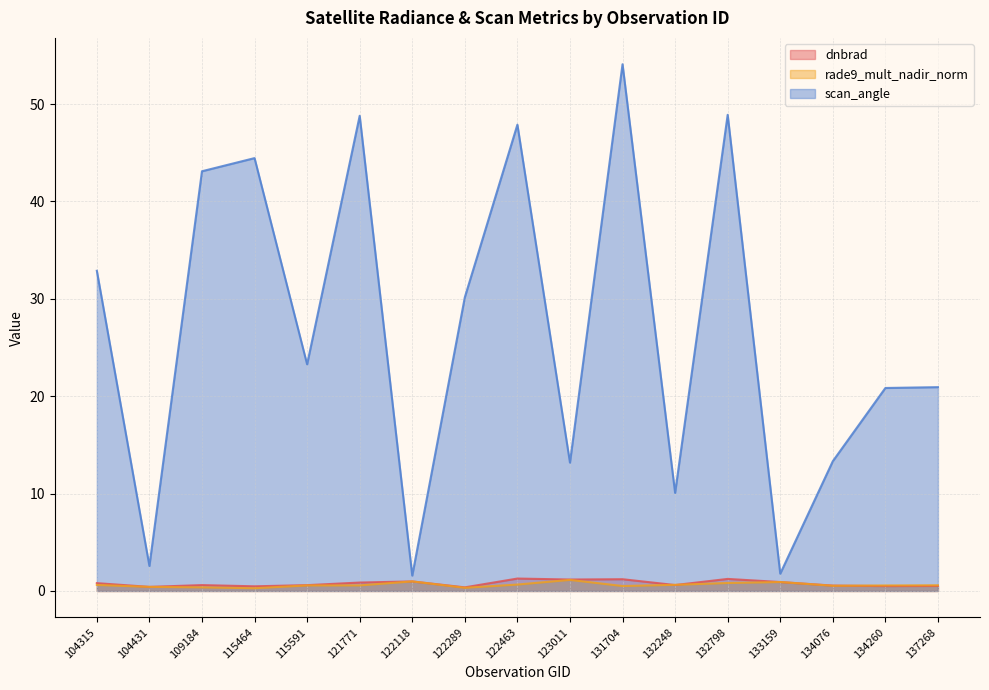

What are all the series names shown in the legend?

dnbrad, rade9_mult_nadir_norm, scan_angle